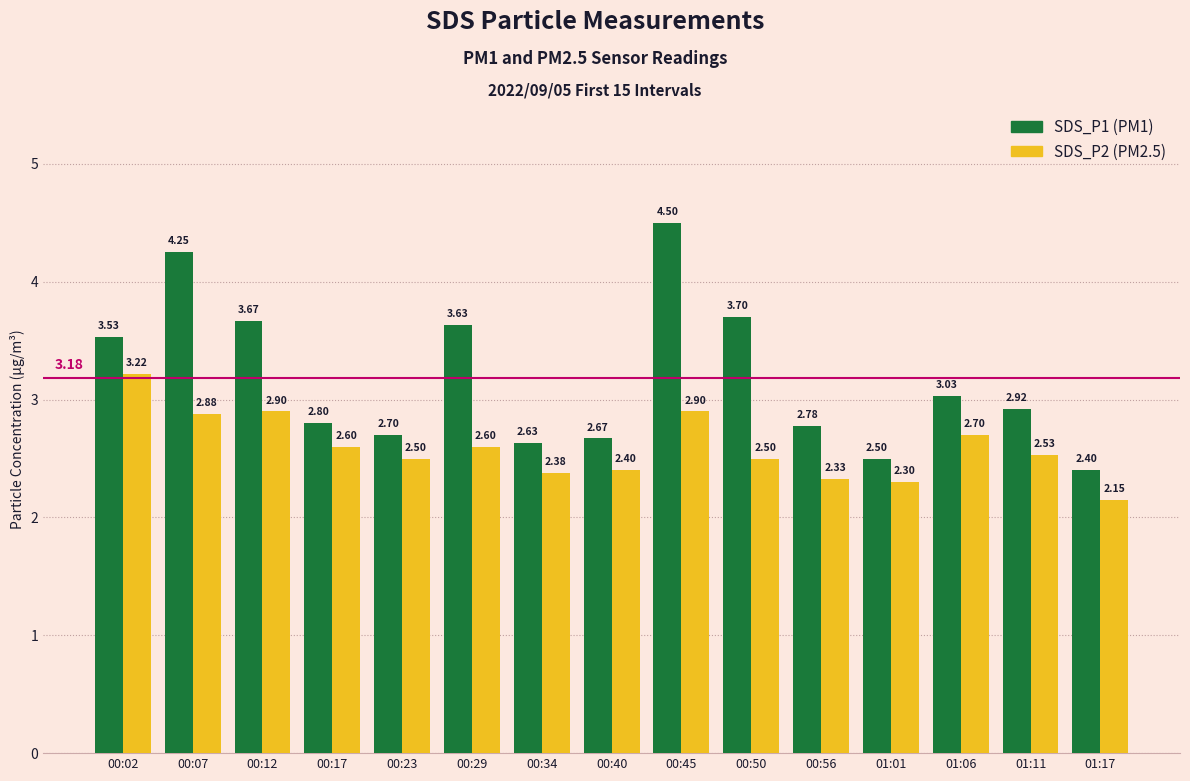

What is the difference between the highest and lowest values at 00:29?

1.0